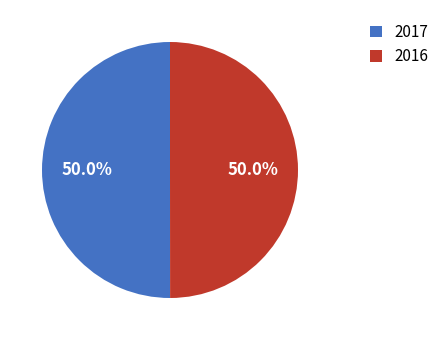

The 2016 slice represents 58% of the pie. True or false?

False